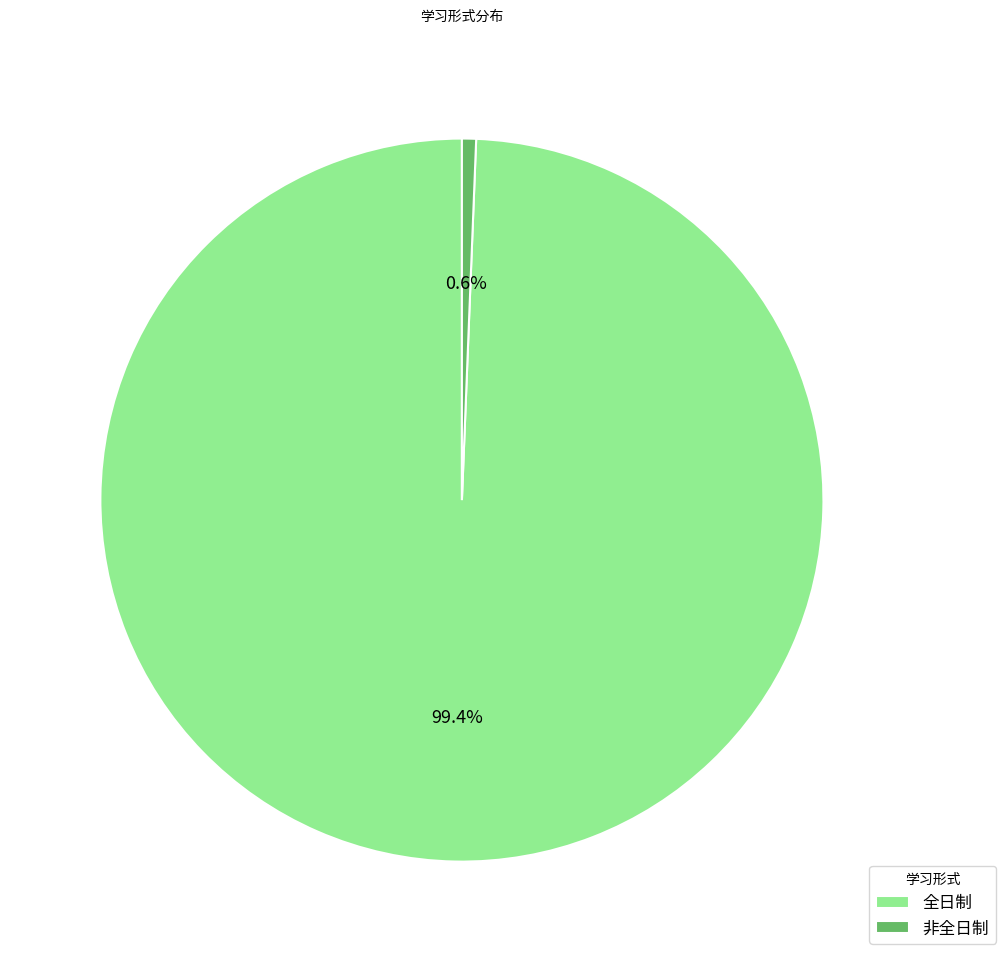

Is it true that 非全日制 is 11% of the pie?

False